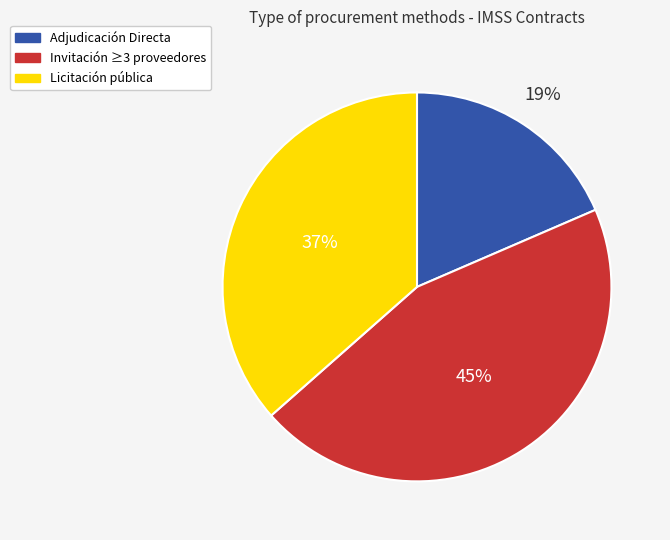

Is there a majority slice in this chart?

No